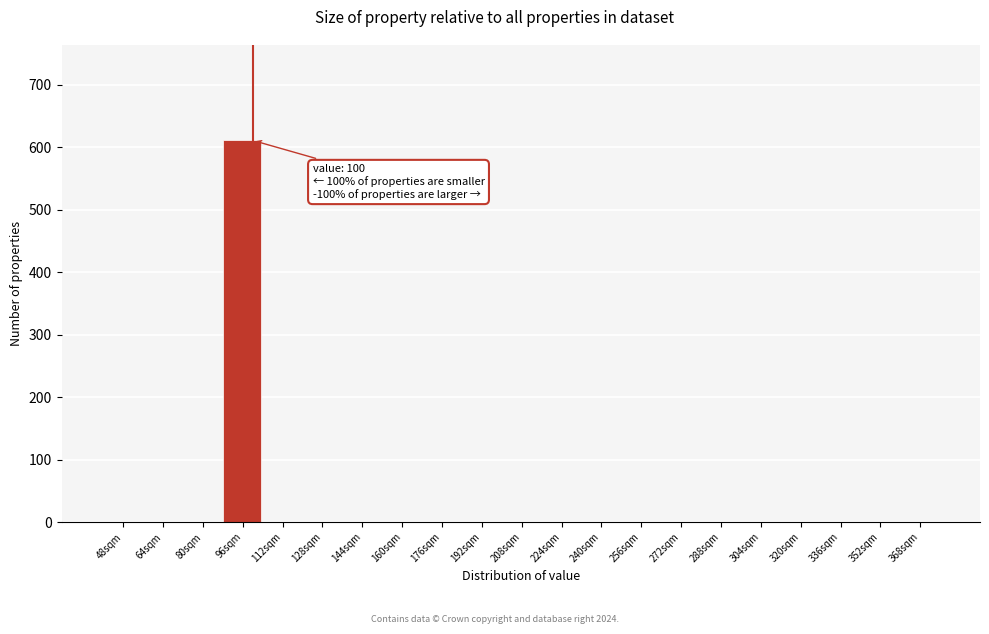

Reading right to left, list all the values displayed in this chart.

368sqm=0	352sqm=0	336sqm=0	320sqm=0	304sqm=0	288sqm=0	272sqm=0	256sqm=0	240sqm=0	224sqm=0	208sqm=0	192sqm=0	176sqm=0	160sqm=0	144sqm=0	128sqm=0	112sqm=0	96sqm=611	80sqm=0	64sqm=0	48sqm=0